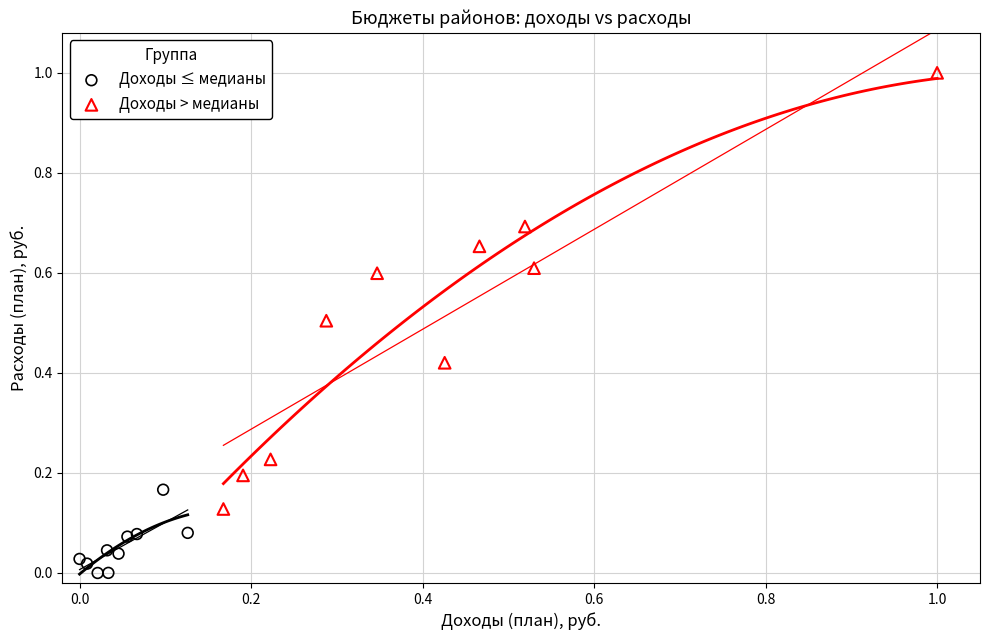

Which series has the largest Y range (max minus min)?

Доходы > медианы